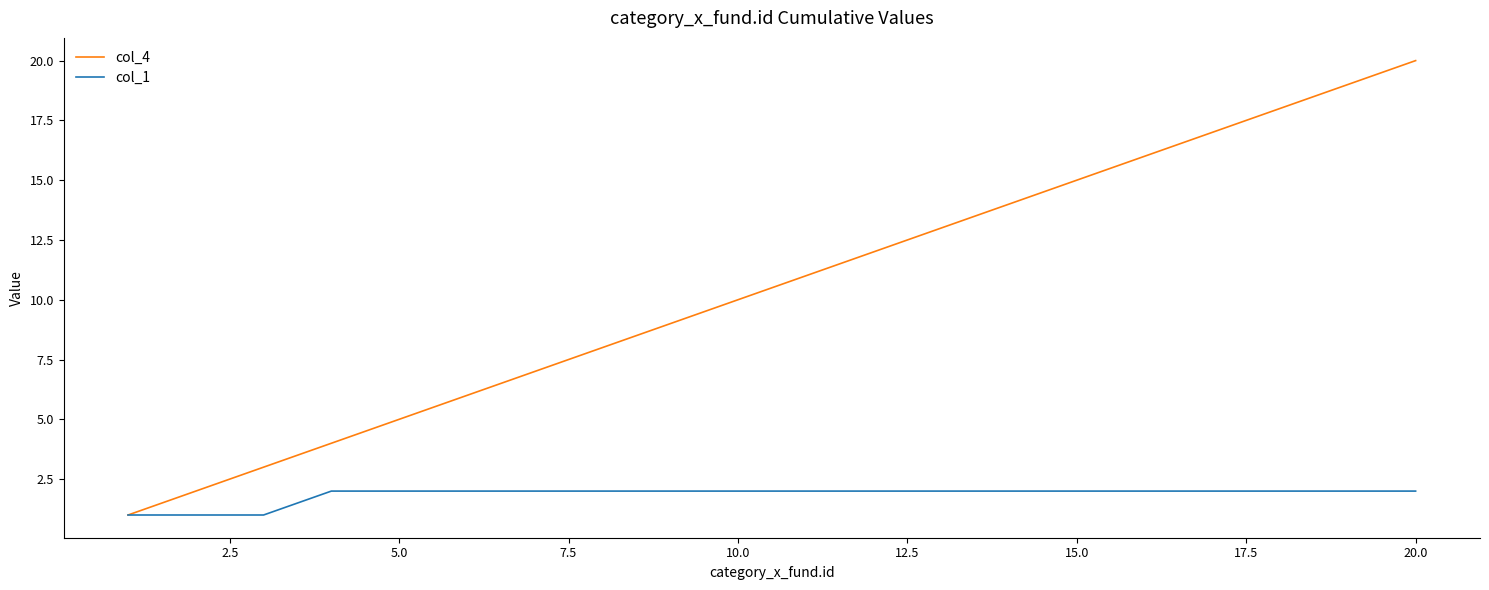

Which series has the largest total across all categories?

col_4